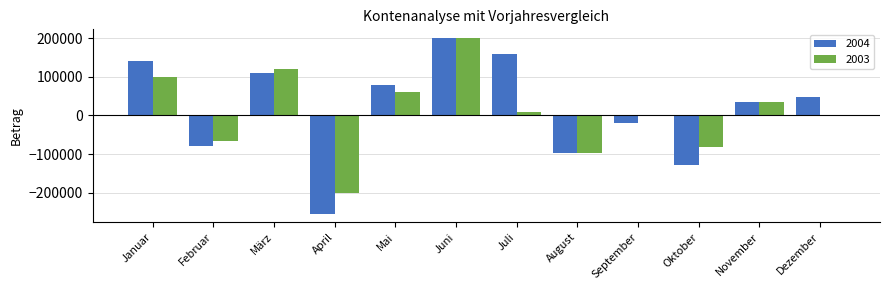

Reading left to right, list all the values displayed in this chart.

2004: Januar=140346.6	Februar=-80122.0	März=109466.0	April=-253308.0	Mai=79932.5	Juni=199792.0	Juli=159529.5	August=-96112.2	September=-19779.0	Oktober=-127955.8	November=35901.0	Dezember=48124.5
2003: Januar=100346.6	Februar=-67122.0	März=120466.0	April=-200308.0	Mai=60932.5	Juni=199792.0	Juli=9529.5	August=-96000.0	September=0.0	Oktober=-80955.8	November=35901.0	Dezember=2124.5